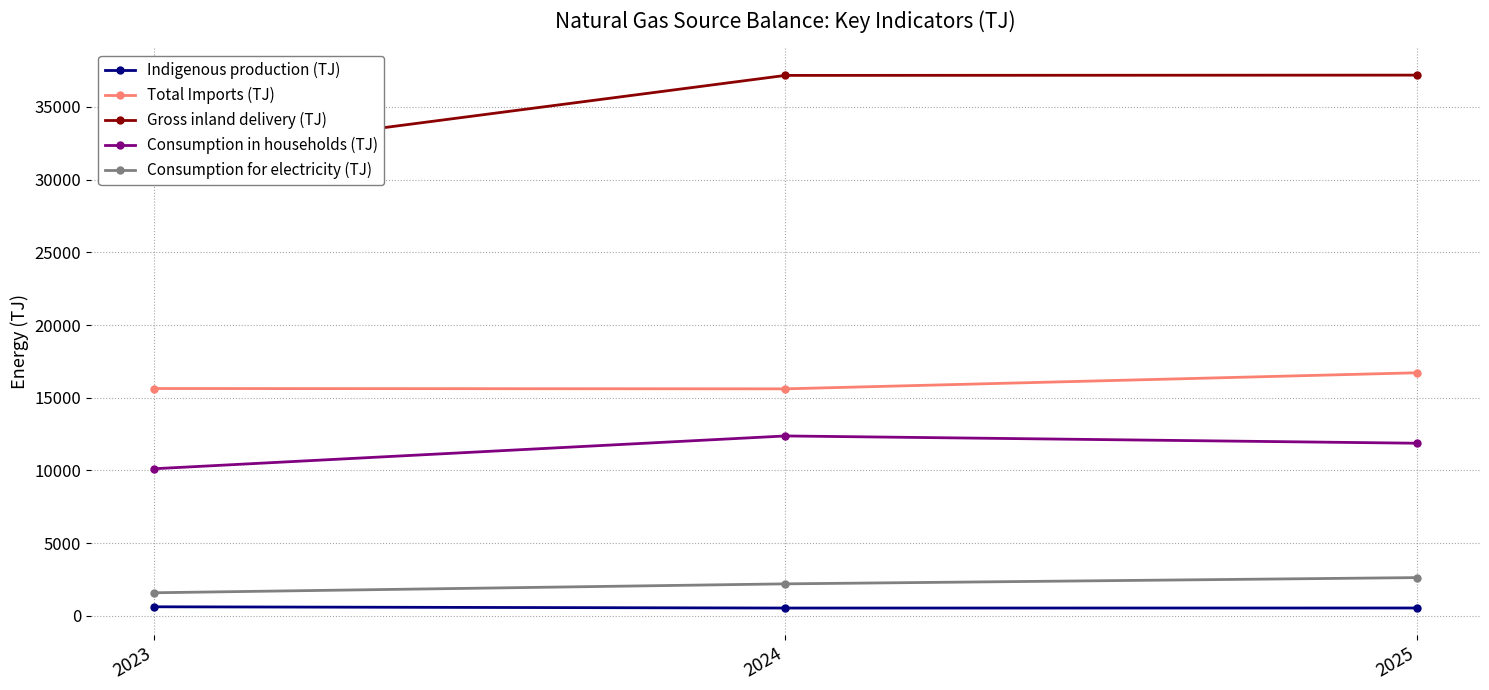

How many data points in Total Imports (TJ) are less than 15634?

1